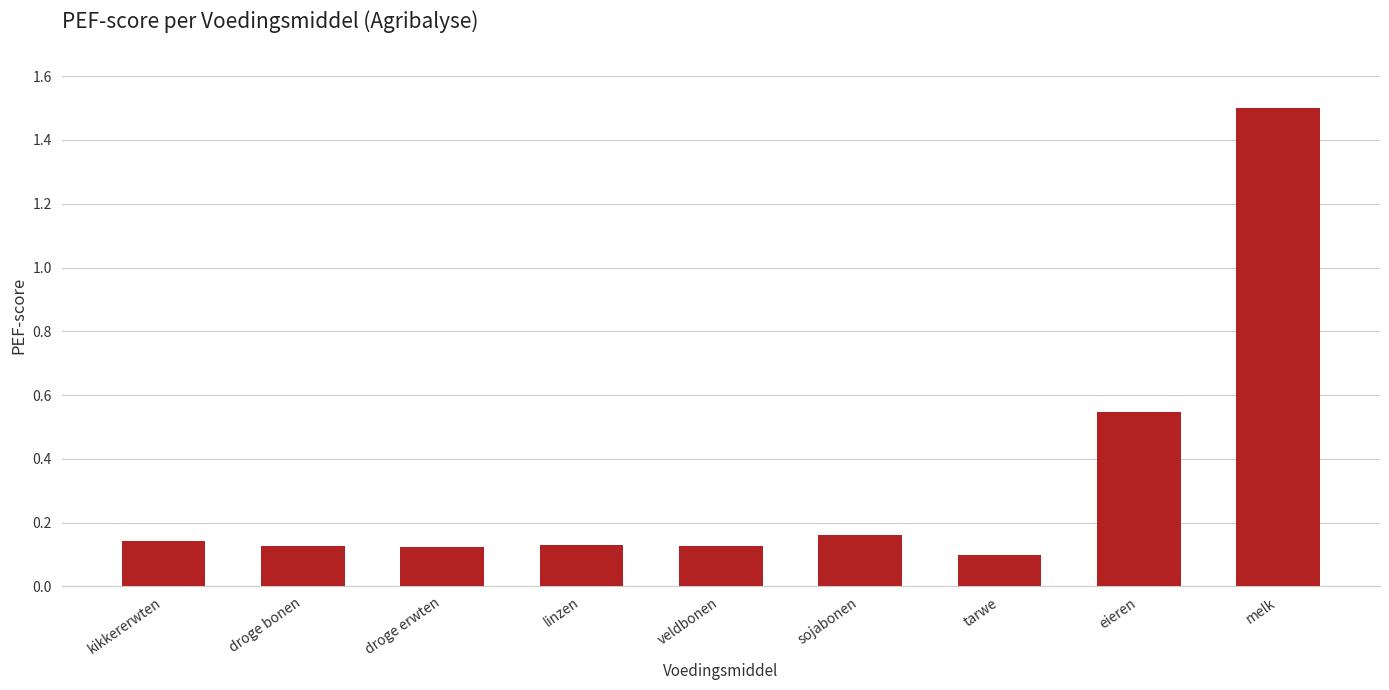

What is the difference between the second highest and second lowest values?

0.4